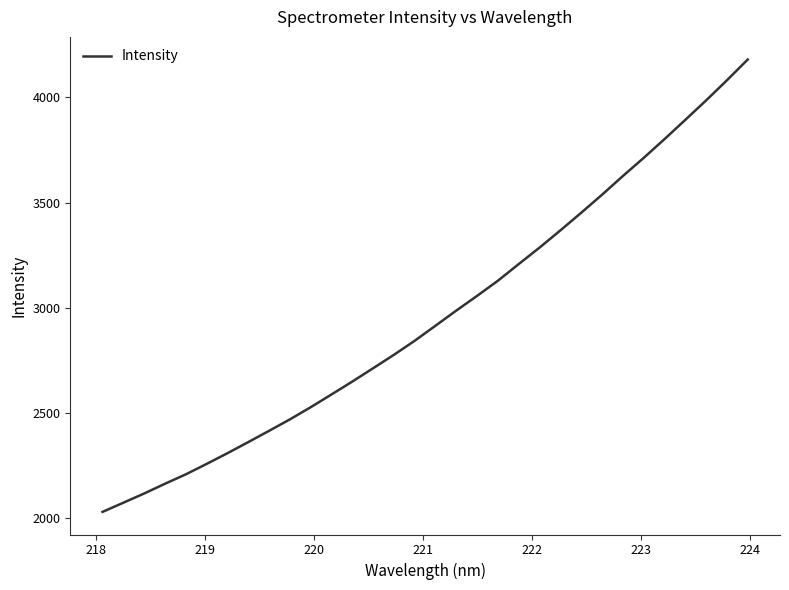

True or false: there are more than 1 points higher than both neighbors.

False